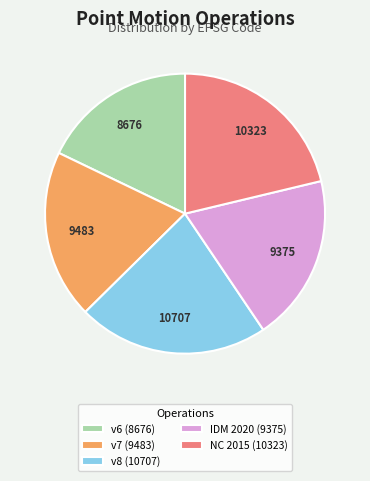

The IDM 2020 (9375) slice represents 19% of the pie. True or false?

True